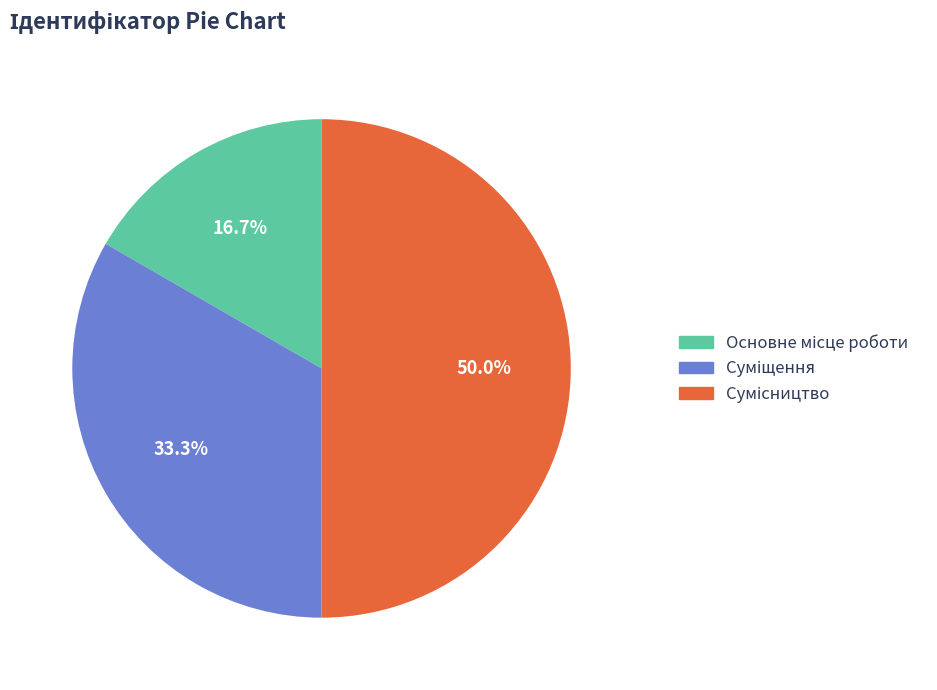

What is the smallest slice in the pie chart?

Основне місце роботи